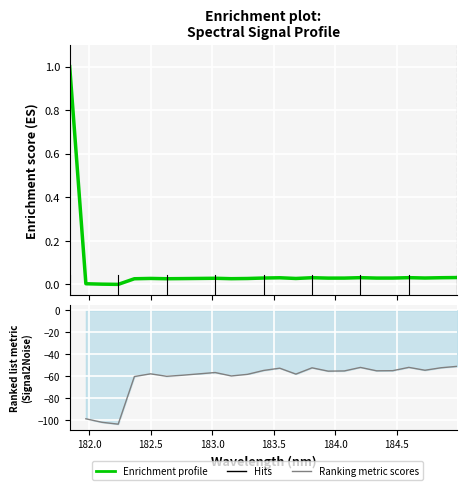

At which label is the value closest to 0?

183.0